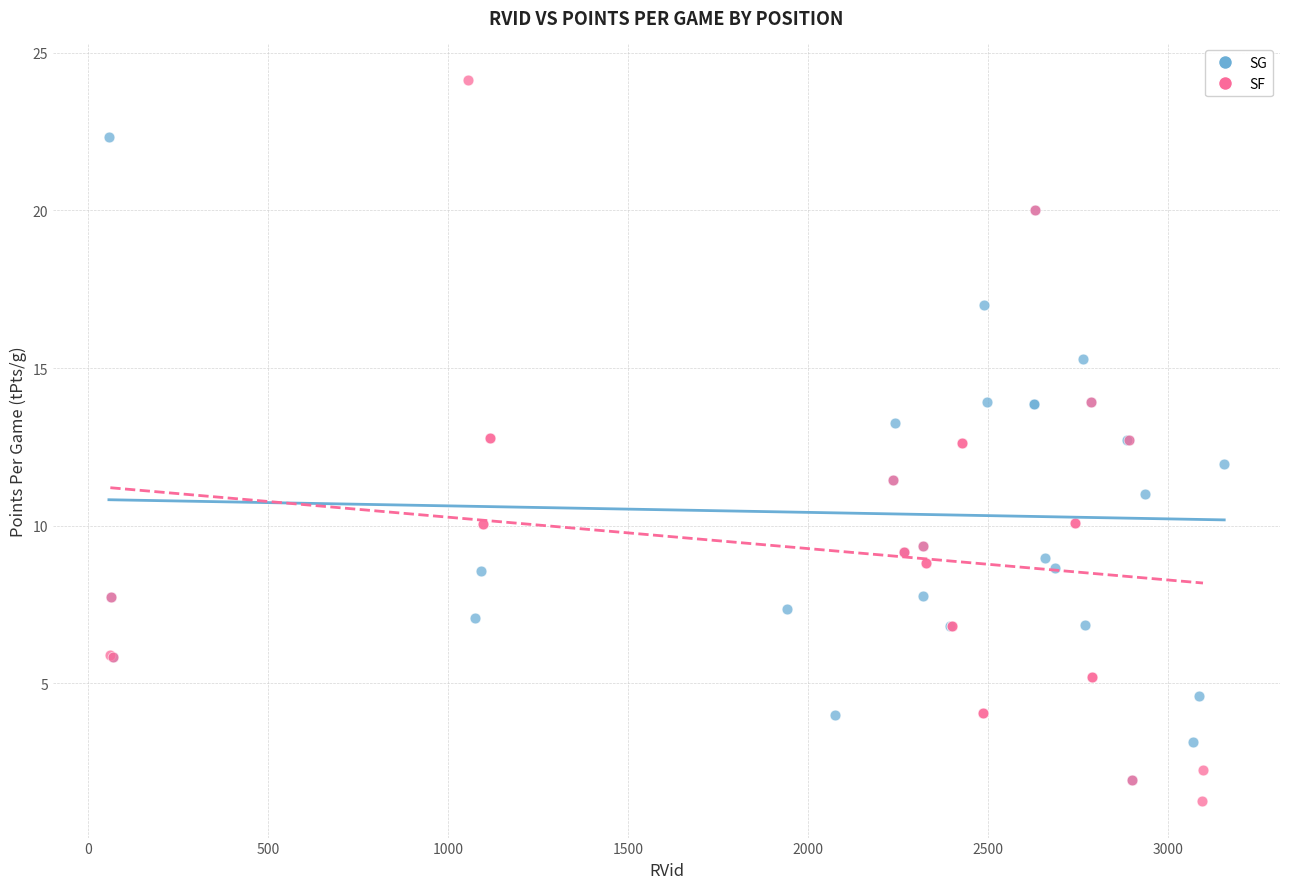

Which series has the largest Y range (max minus min)?

SF